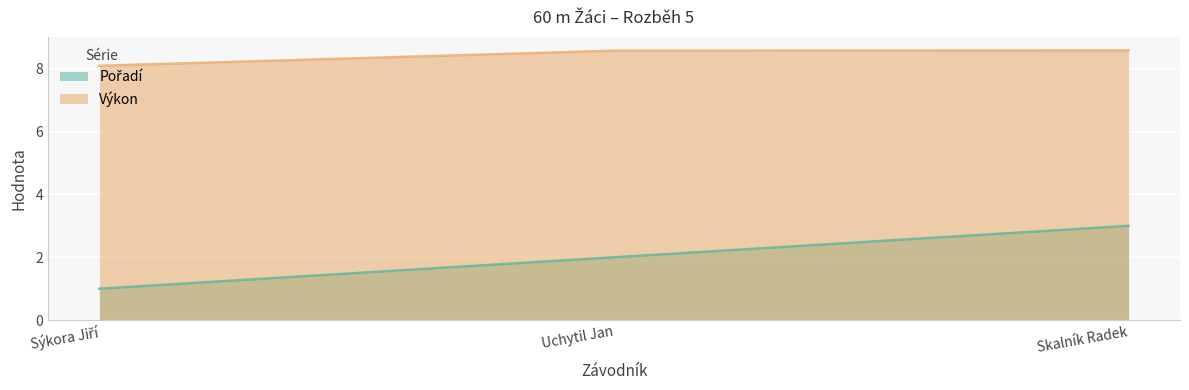

What is the minimum value for Pořadí?

1.0